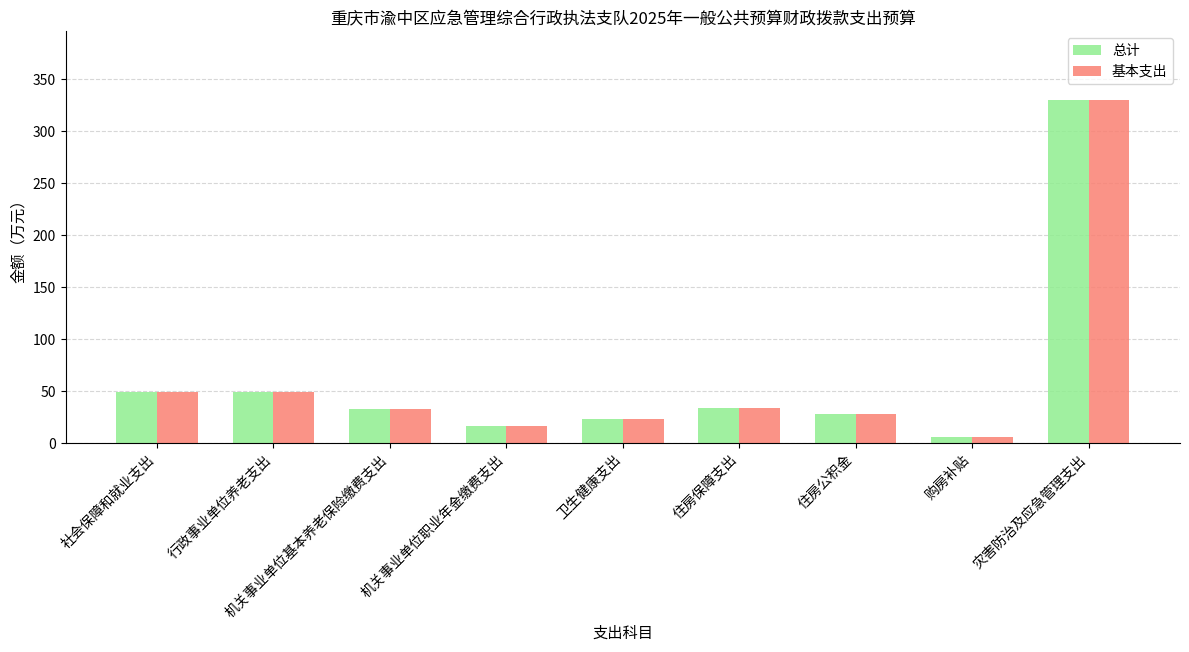

What is the sum of all 基本支出 values?

567.1